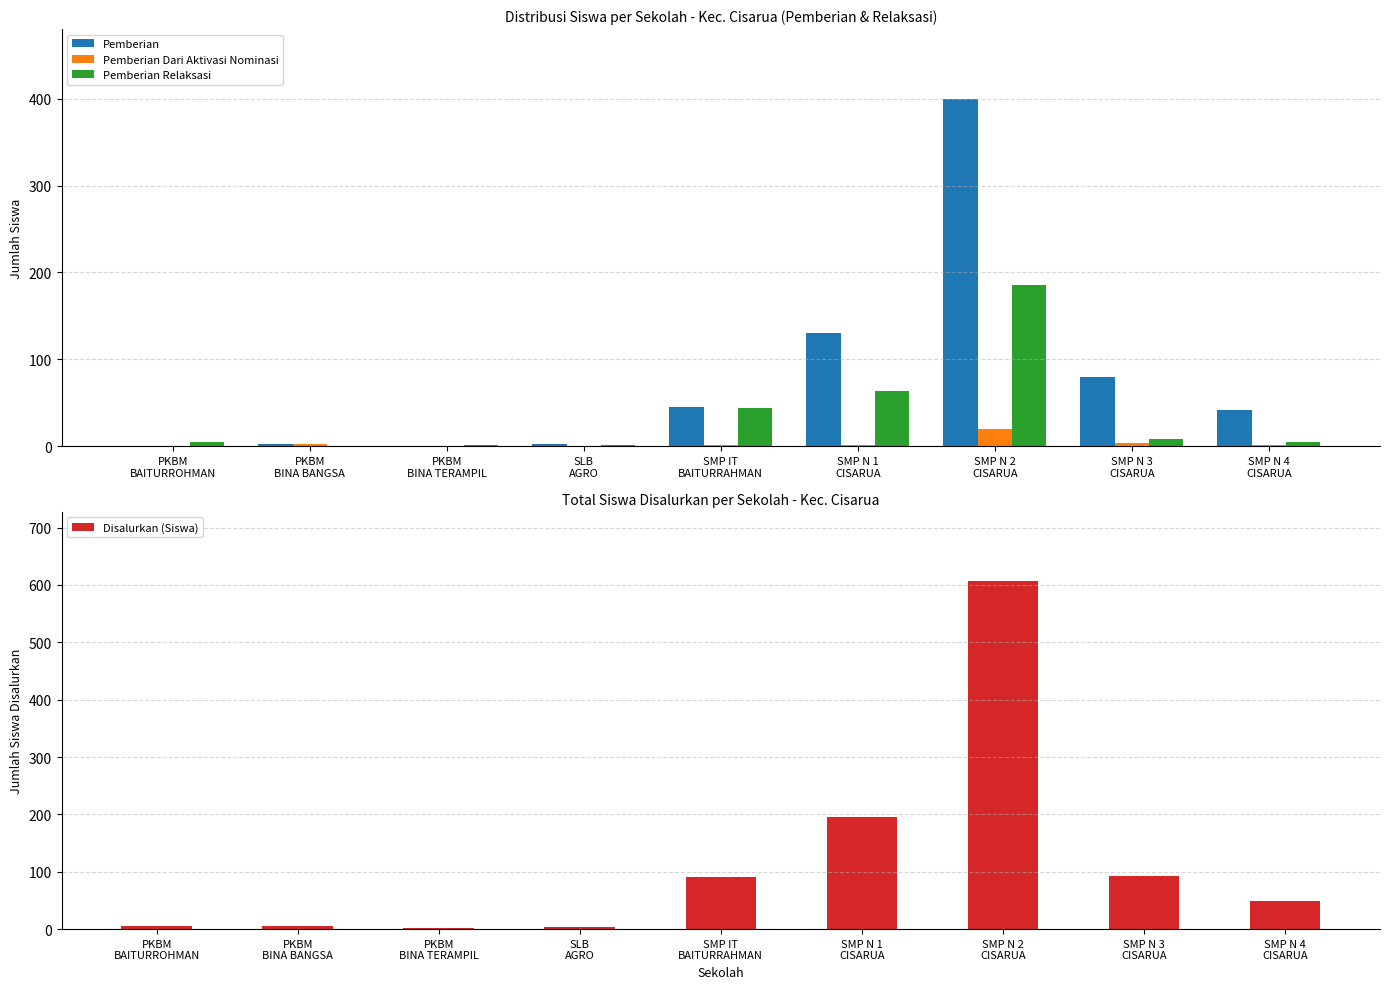

Between SMP N 2
CISARUA and SMP N 1
CISARUA, which is larger?

SMP N 2
CISARUA